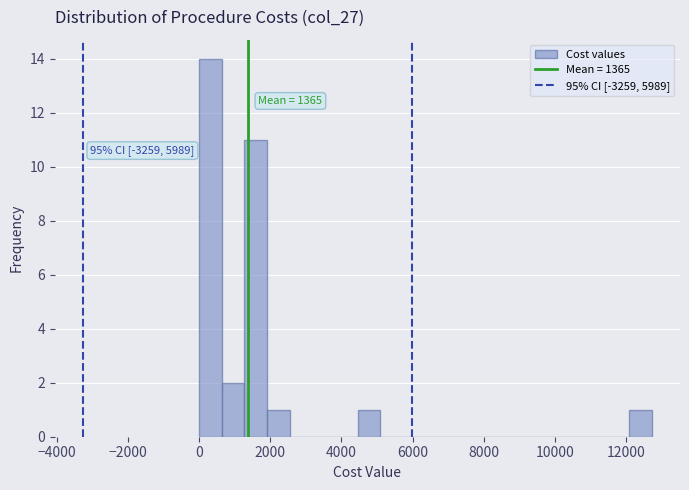

Read against the x-axis, roughly where is the centre of the tallest bar?

400